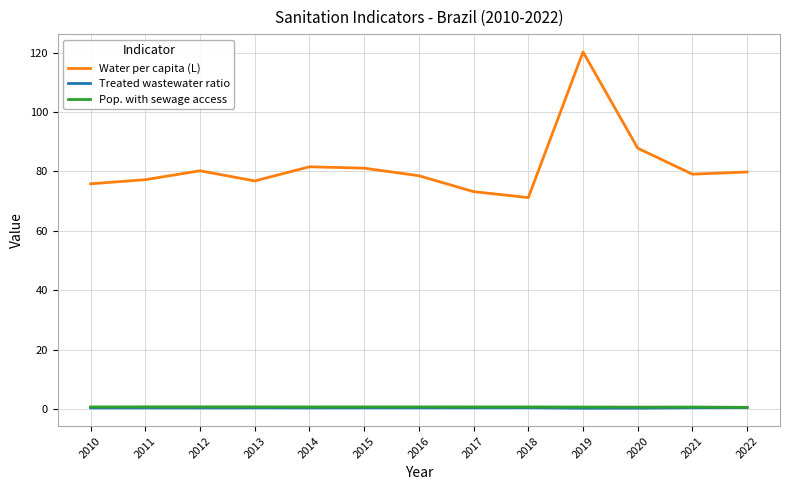

How many lines are shown in the chart?

3